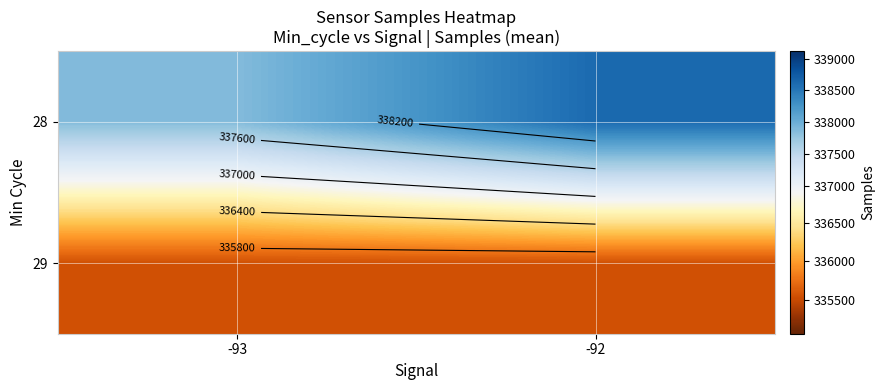

What is the maximum value shown in the chart?

338615.8